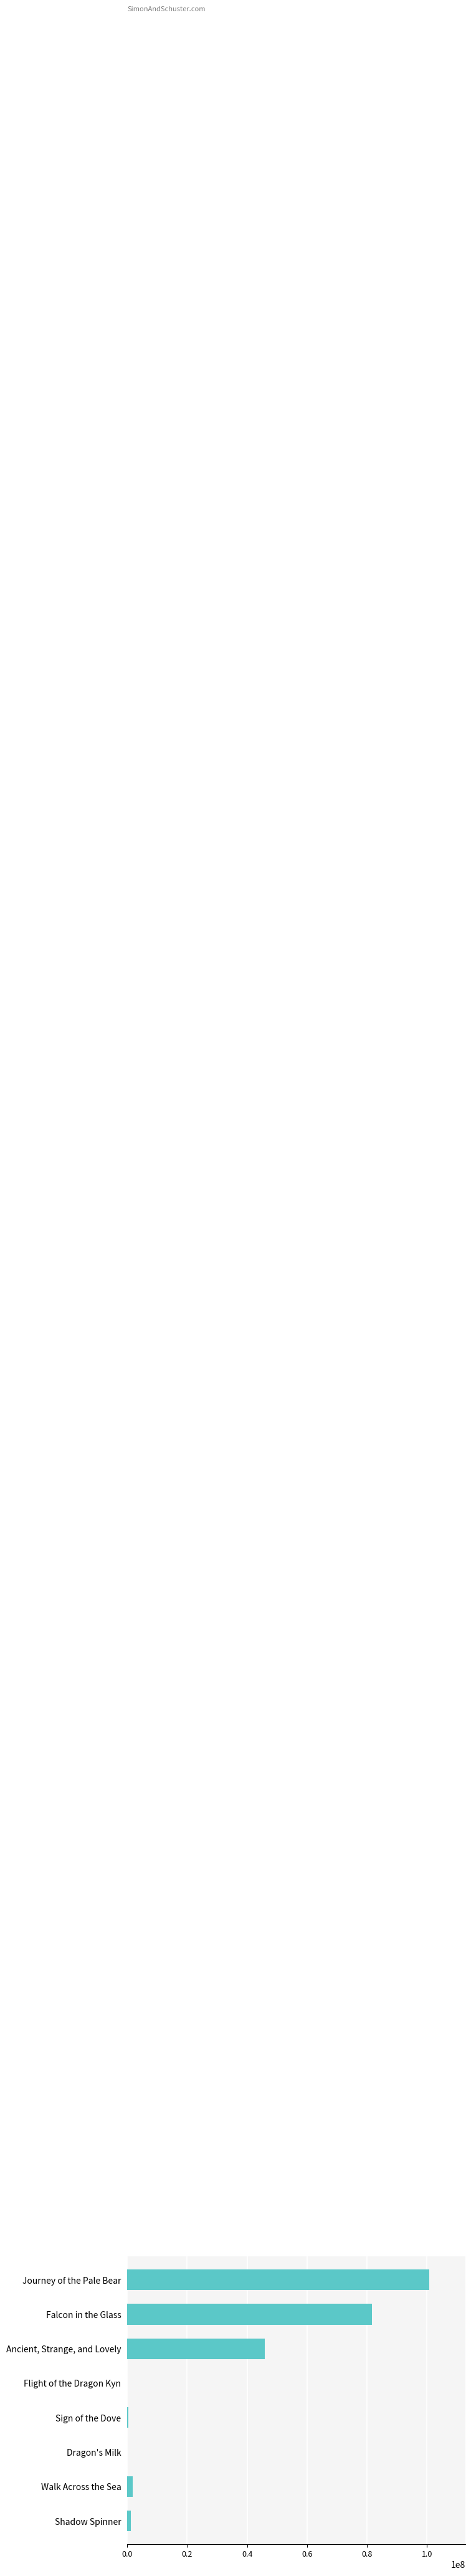

Where is the data nearest to the value 50334388?

Ancient, Strange, and Lovely